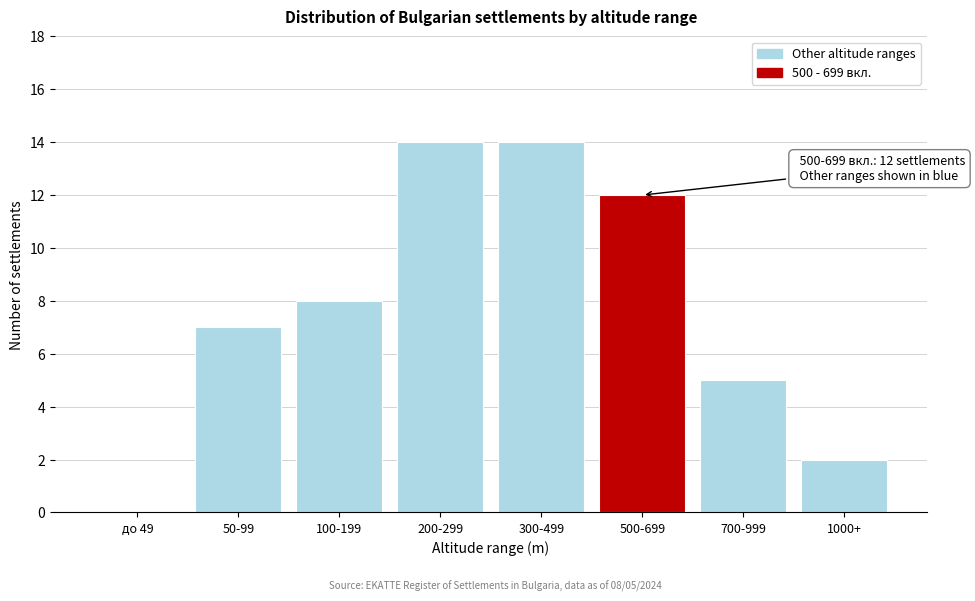

Reading right to left, extract all data points from this chart.

1000+=2	700-999=5	500-699=12	300-499=14	200-299=14	100-199=8	50-99=7	до 49=0